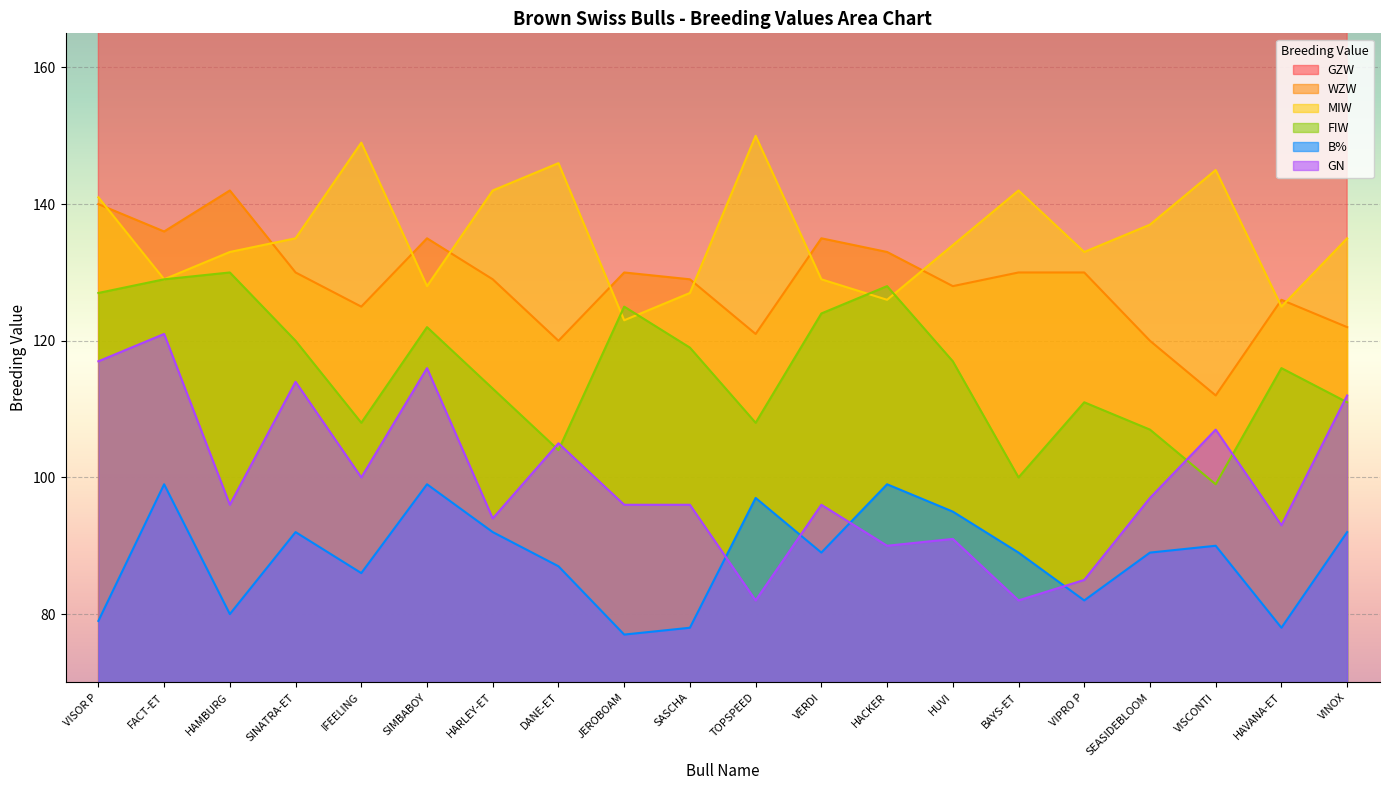

What are all the series names shown in the legend?

GZW, WZW, MIW, FIW, B%, GN